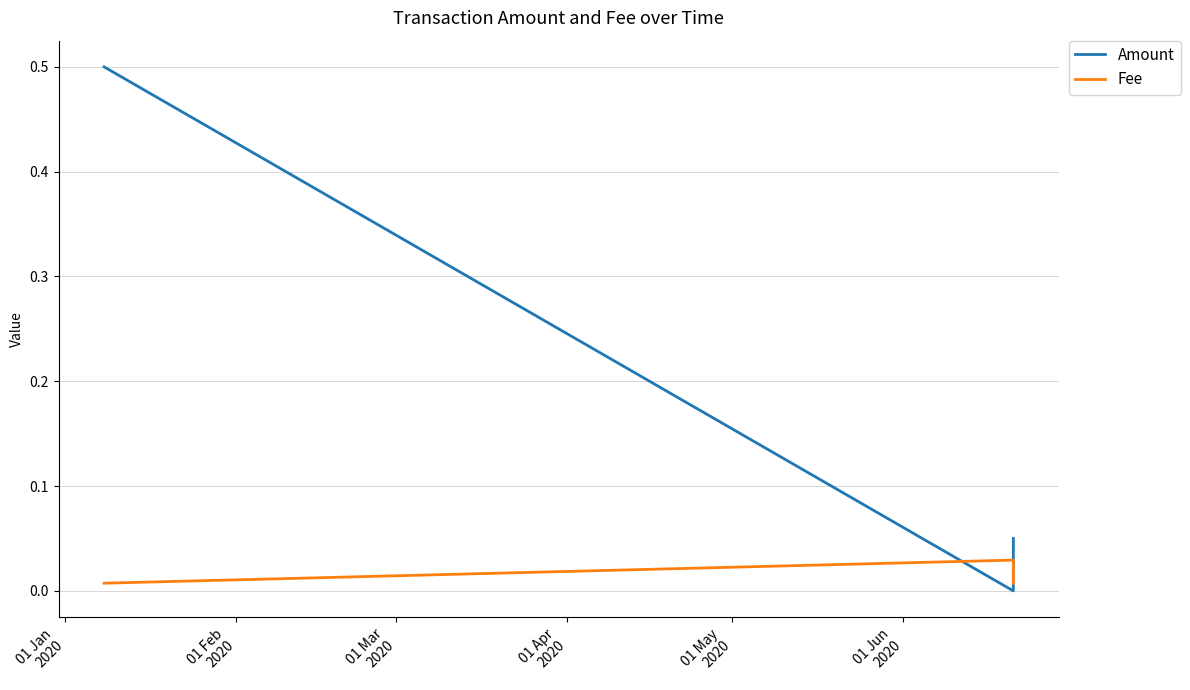

What is the sum of all Amount values?

0.6